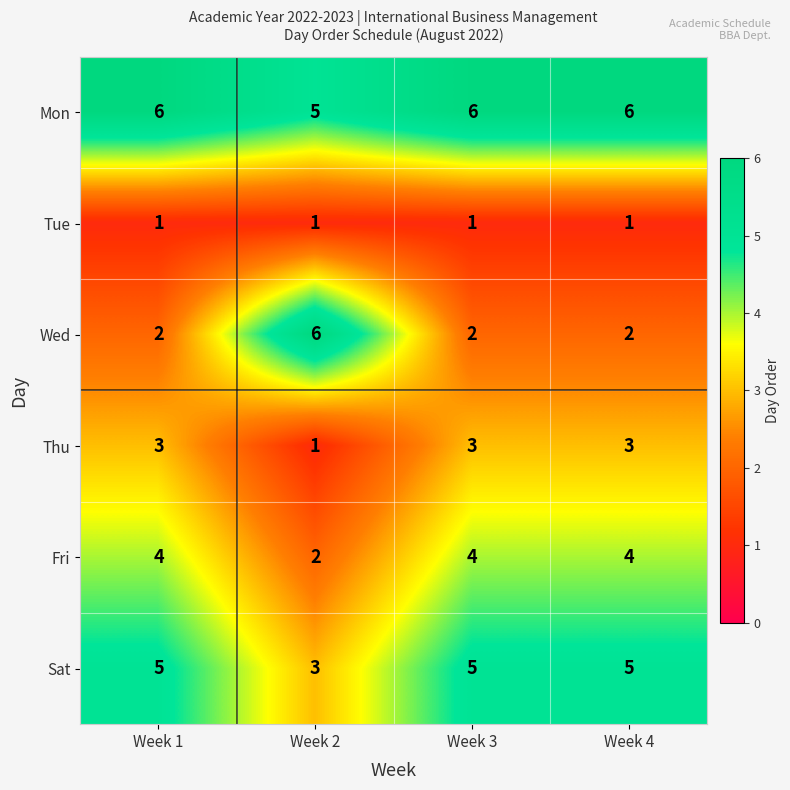

Count the number of data series in this chart.

6